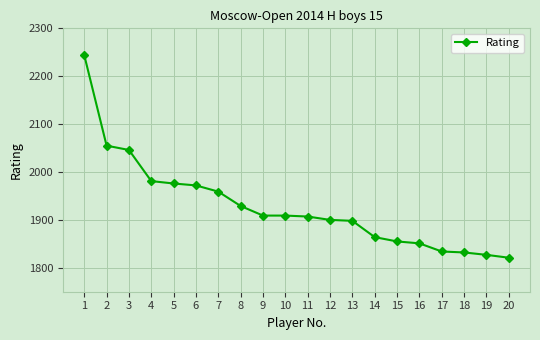

How many values are below 1909?

10